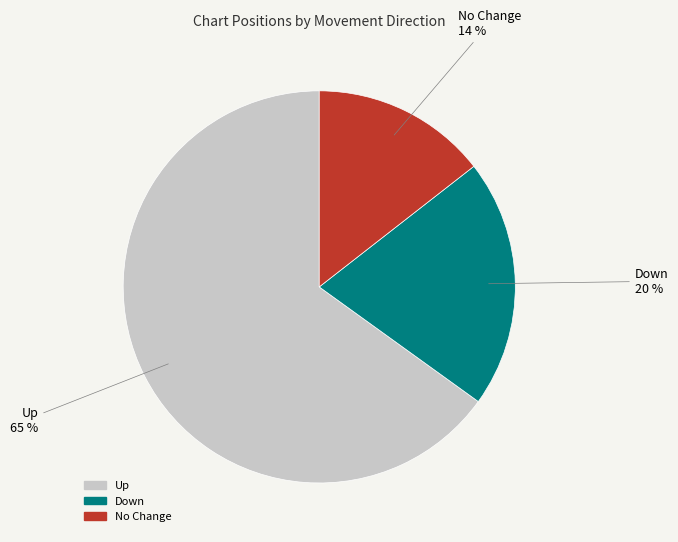

To the nearest percent, what is the average slice percentage?

33%